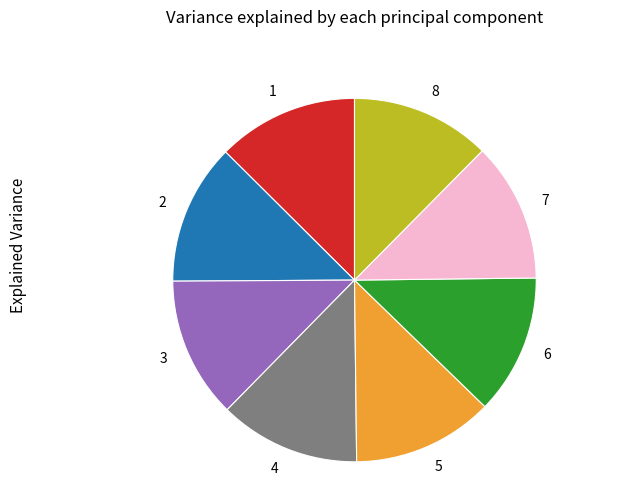

Is the sum of 8 and 2 greater than half?

No